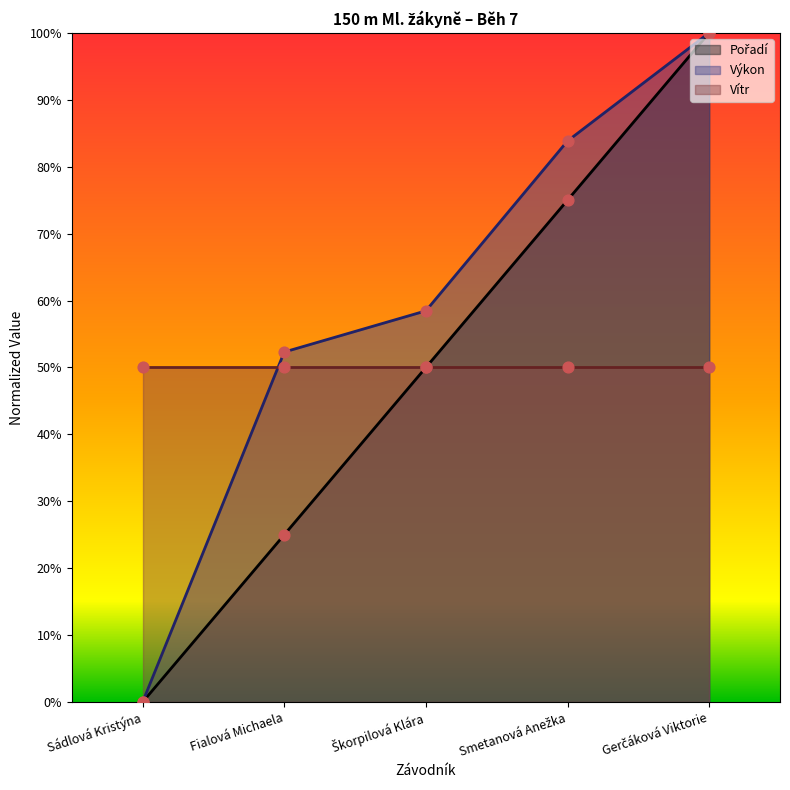

Which series contains the lowest Y value?

Pořadí